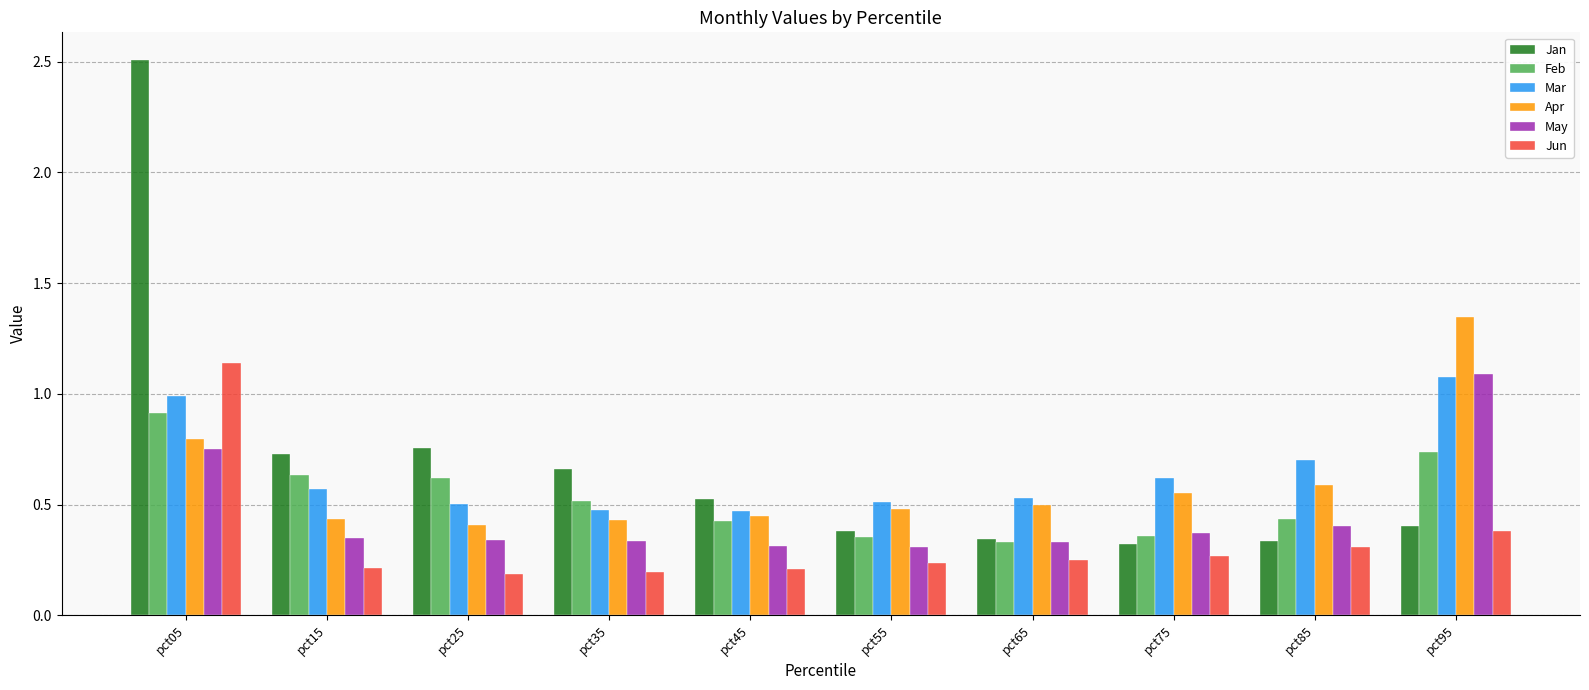

Are the bars horizontal?

No